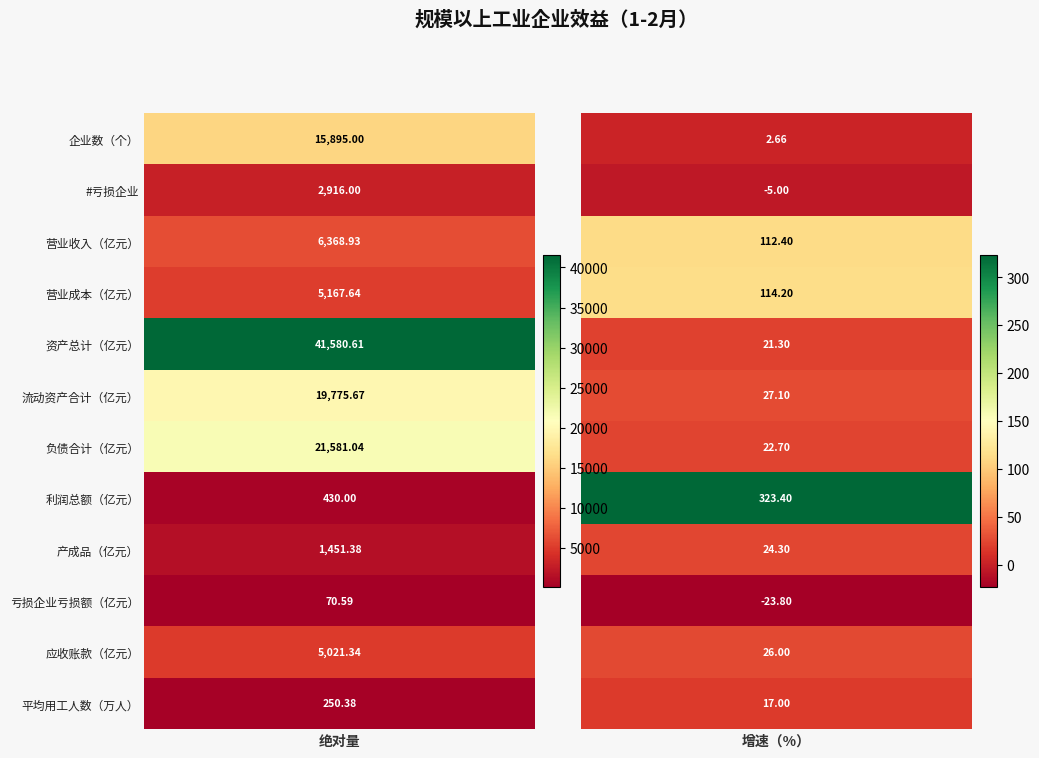

The 平均用工人数（万人） series shows 5.2 at #亏损企业. True or false?

False